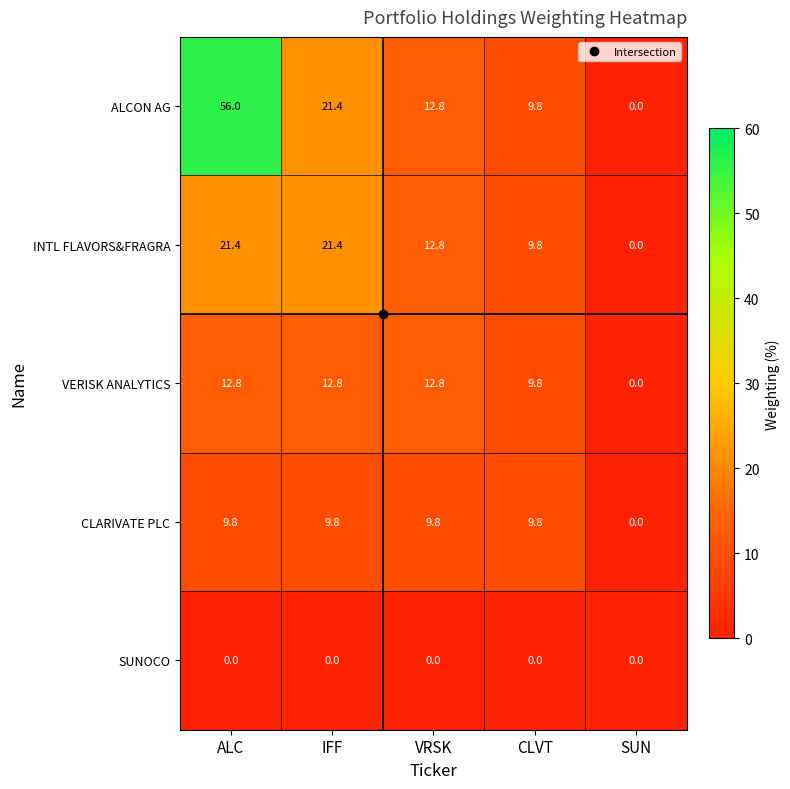

Which series has the widest spread of values?

ALCON AG